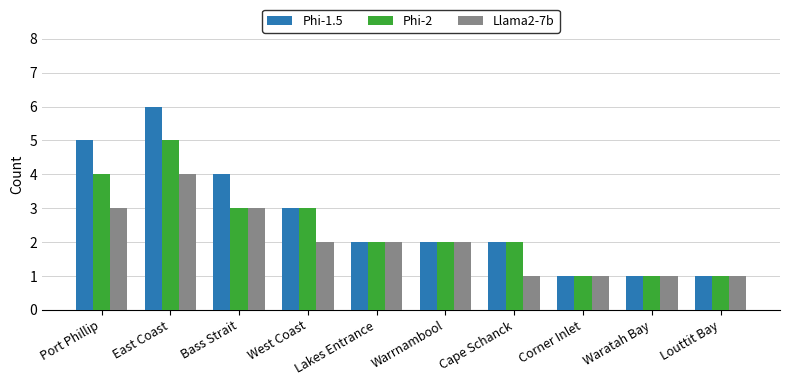

At which label does Phi-1.5 first exceed 2?

Port Phillip